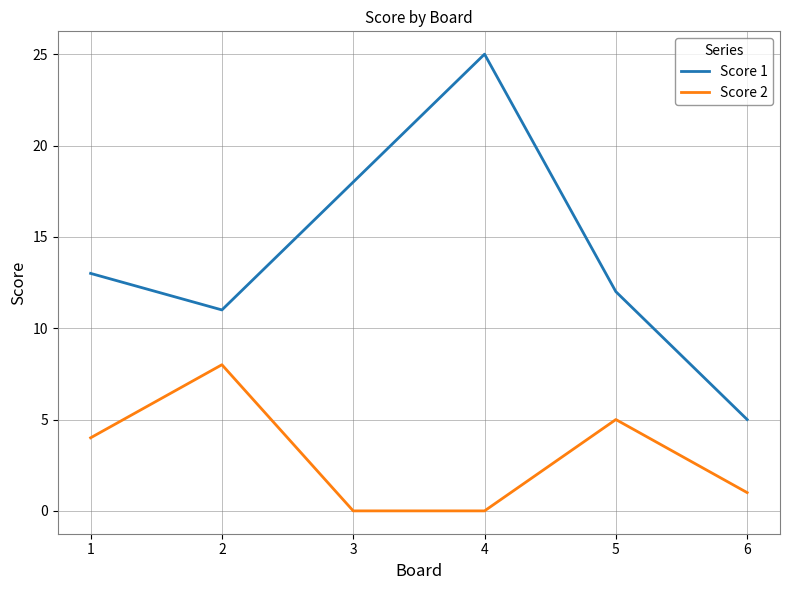

Where is the first local maximum for Score 2?

2